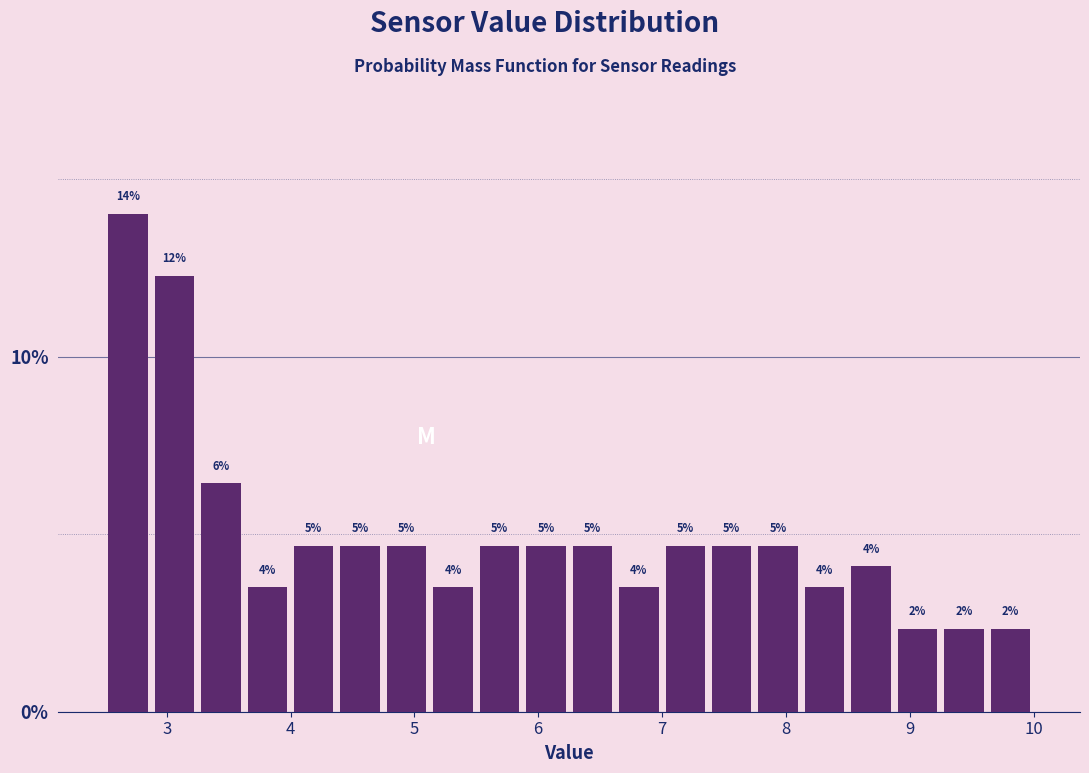

Read against the x-axis, roughly where is the centre of the tallest bar?

2.7